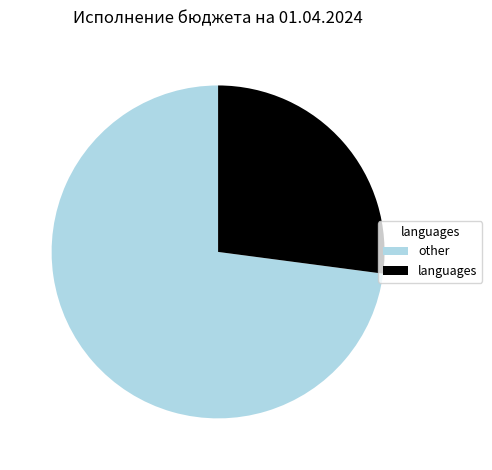

Is it true that other is 73% of the pie?

True